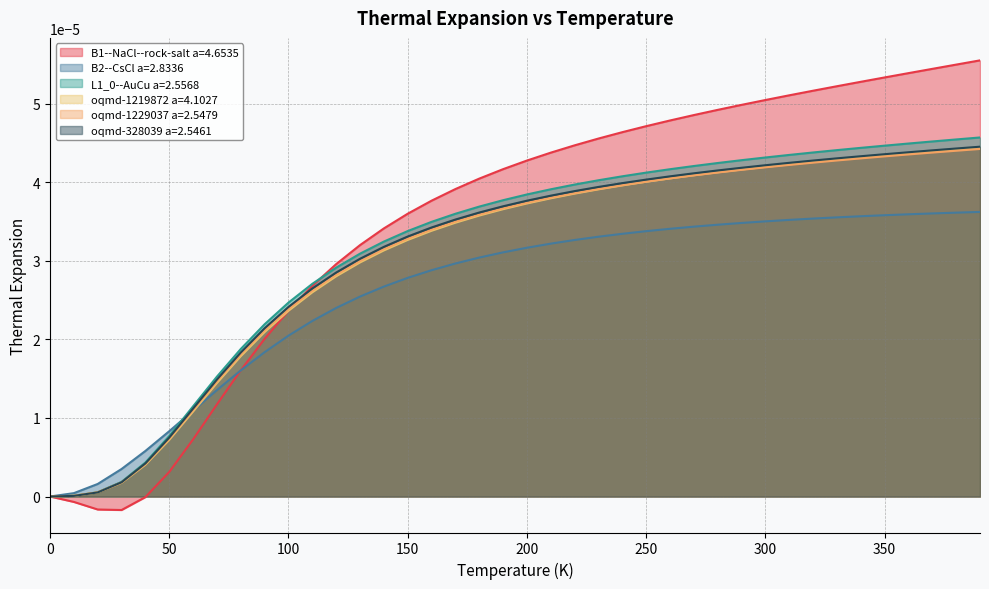

List the labels in order of B2--CsCl a=2.8336 value, smallest first.

0.0, 10.0, 20.0, 30.0, 40.0, 50.0, 60.0, 70.0, 80.0, 90.0, 100.0, 110.0, 120.0, 130.0, 140.0, 150.0, 160.0, 170.0, 180.0, 190.0, 200.0, 210.0, 220.0, 230.0, 240.0, 250.0, 260.0, 270.0, 280.0, 290.0, 300.0, 310.0, 320.0, 330.0, 340.0, 350.0, 360.0, 370.0, 380.0, 390.0